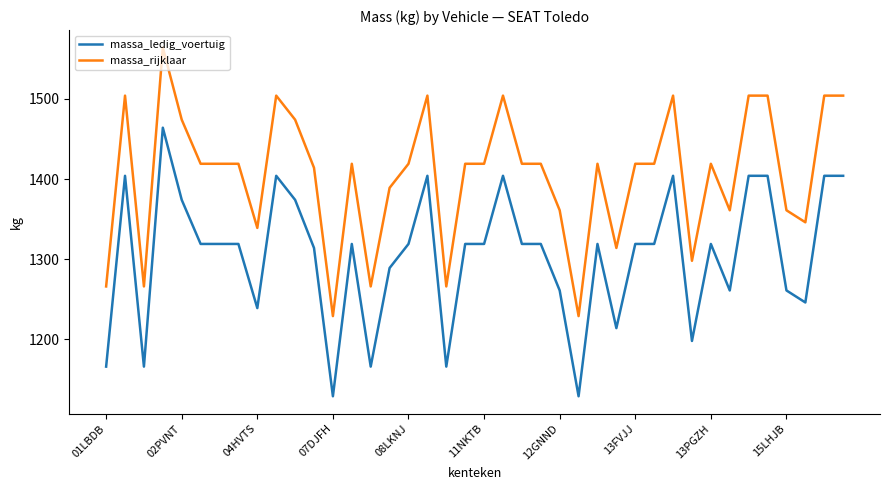

Count the number of data series in this chart.

2